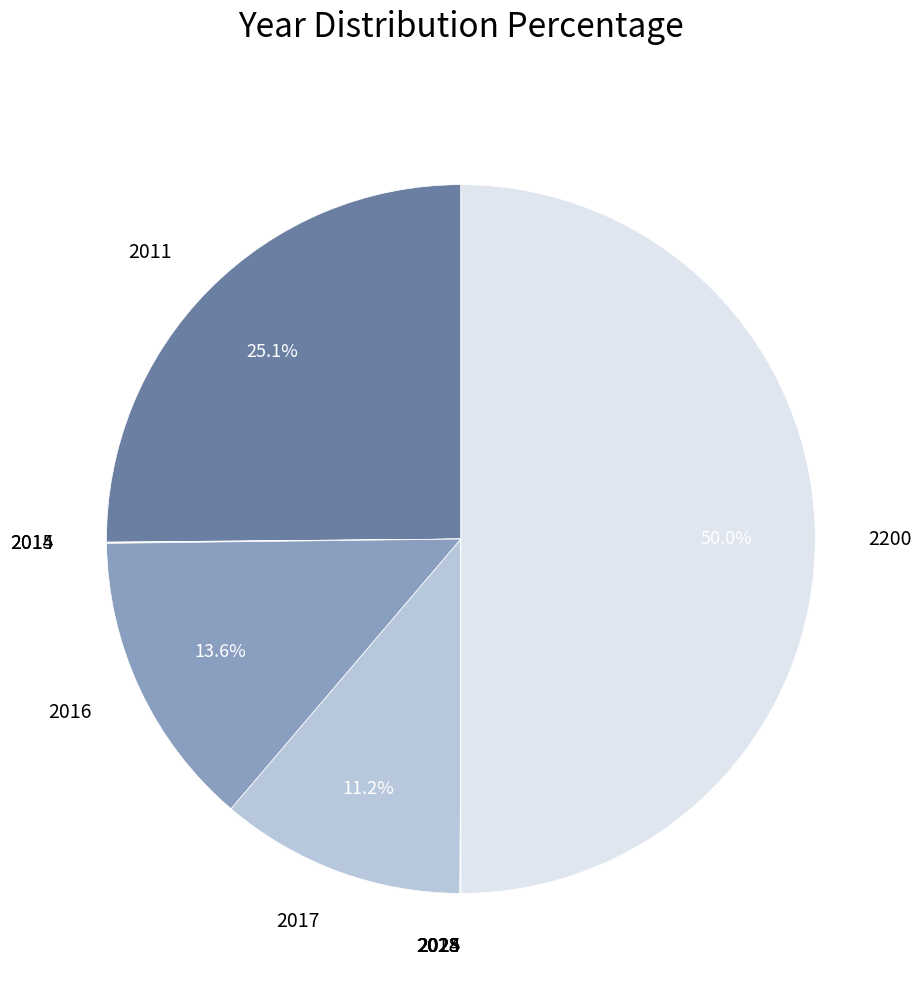

What is the smallest slice in the pie chart?

2019